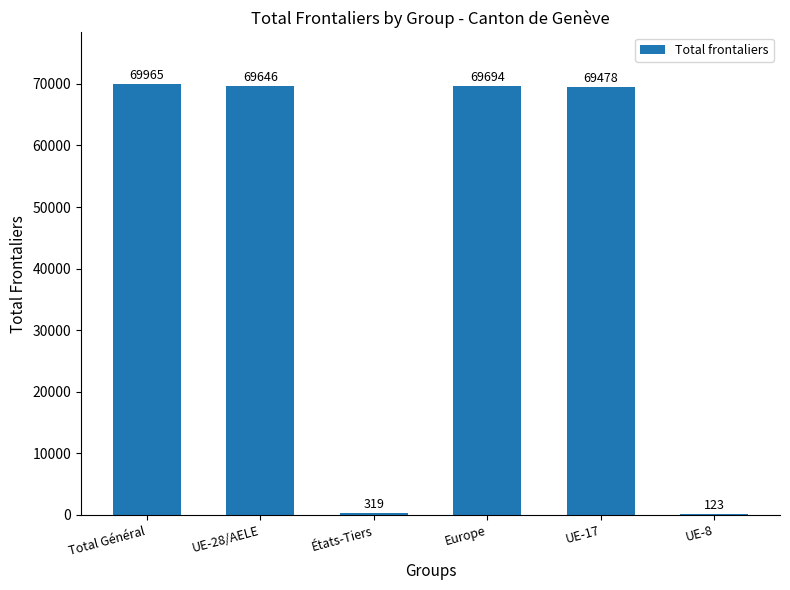

What is the sum of all values?

279225